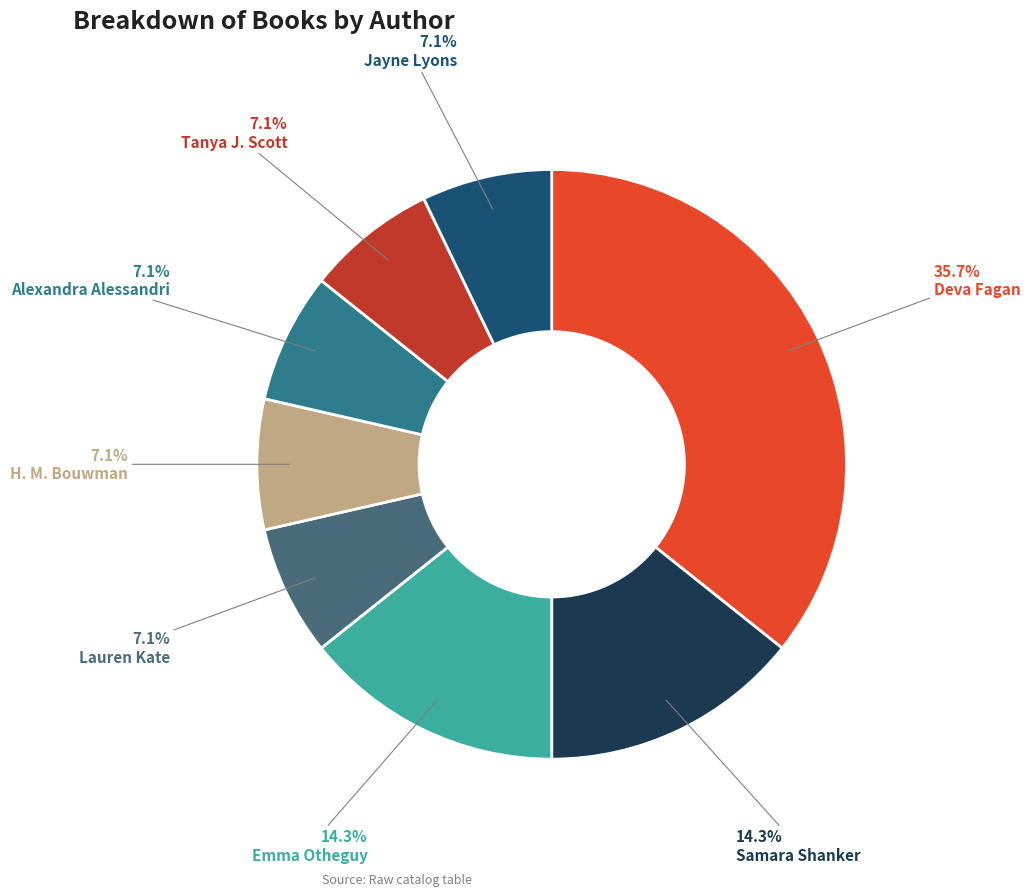

What percentage is NOT represented by Alexandra Alessandri?

92.9%